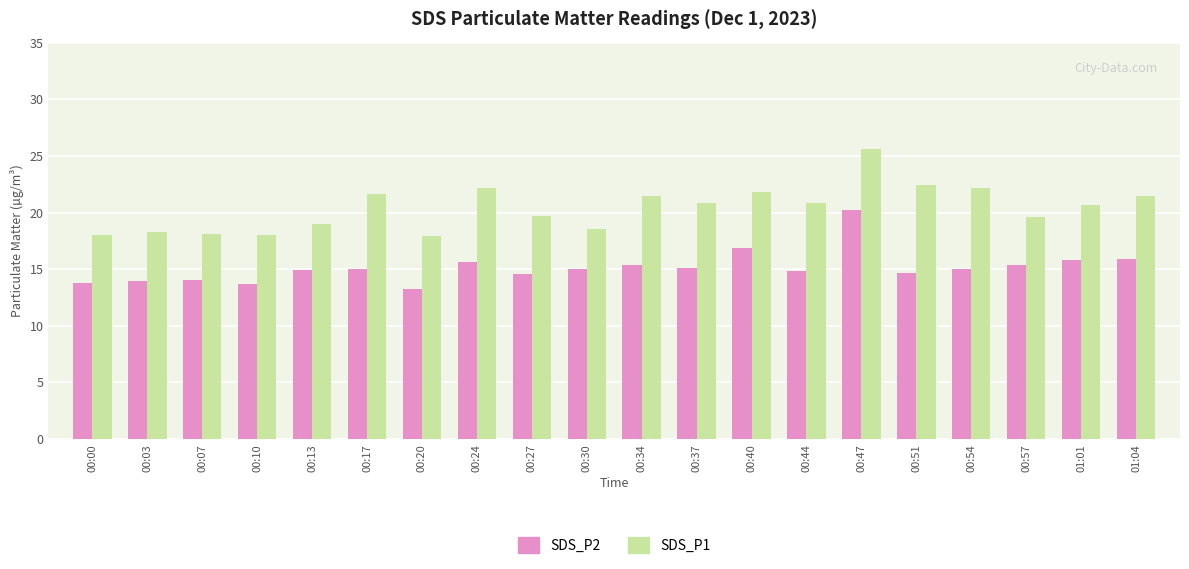

What is the value of the SDS_P2 bar at the 15th from the left?

20.2